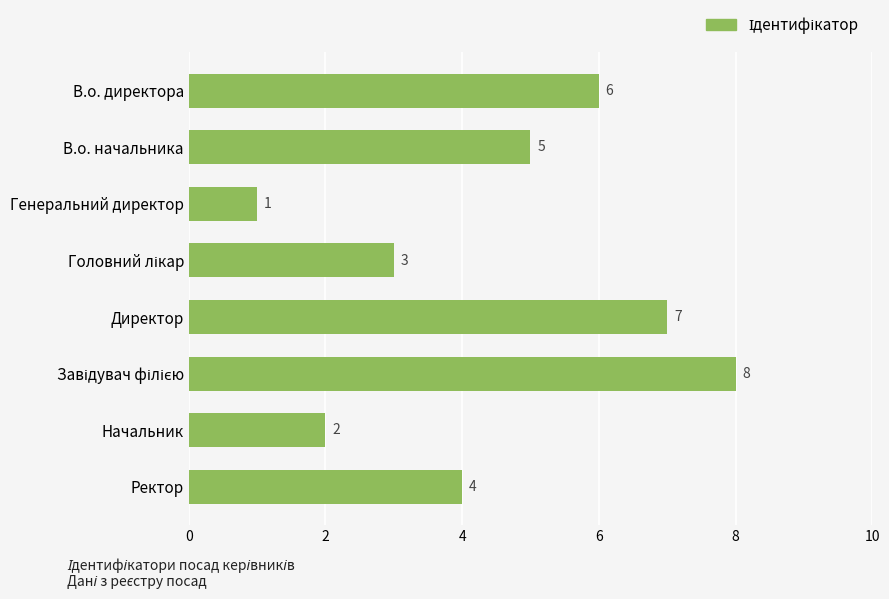

The chart shows a value of 6 at В.о. директора. True or false?

True